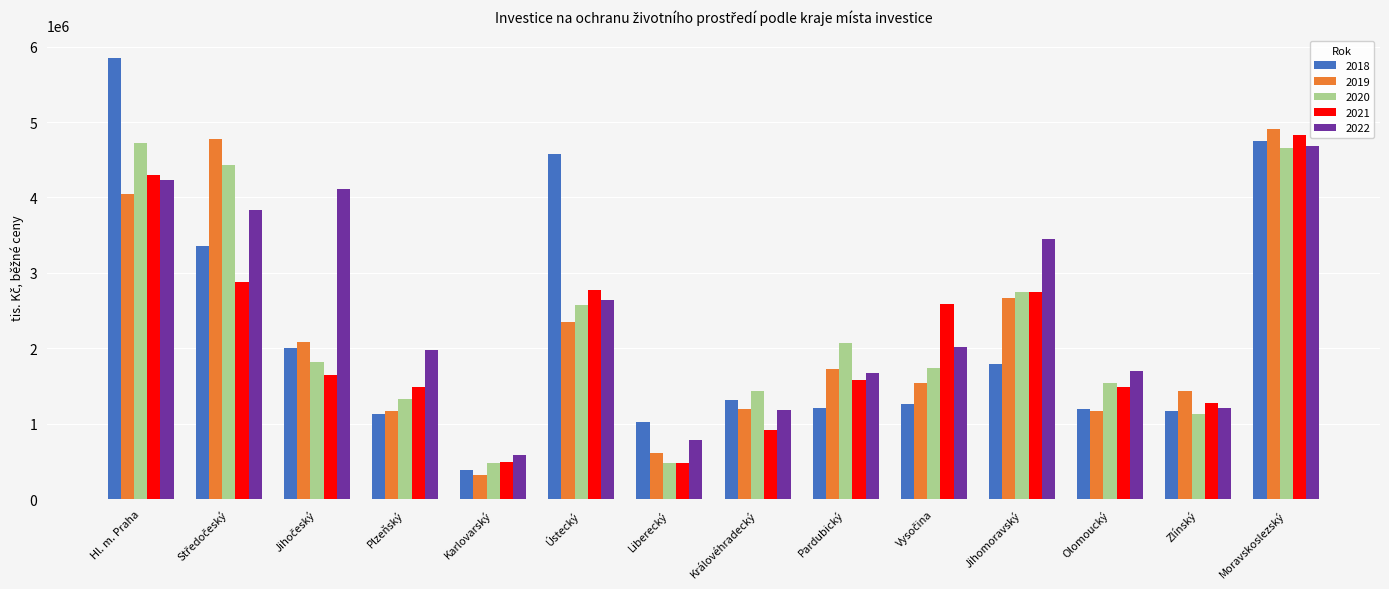

Where is 2022 nearest to the value 2633893?

Ústecký